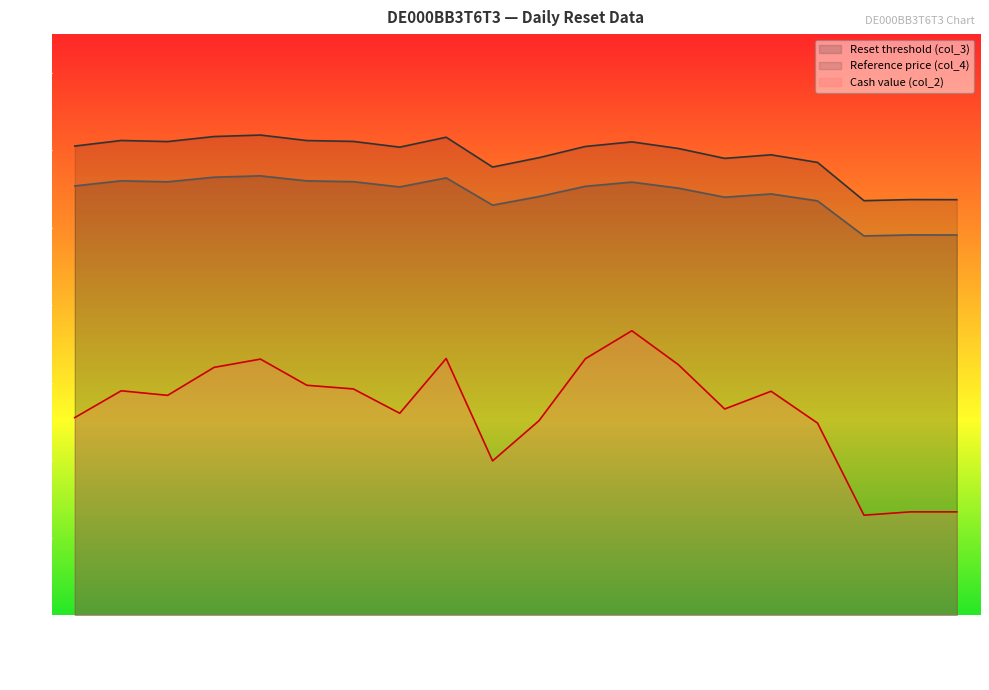

What position from the left is 2025-08-21?

10